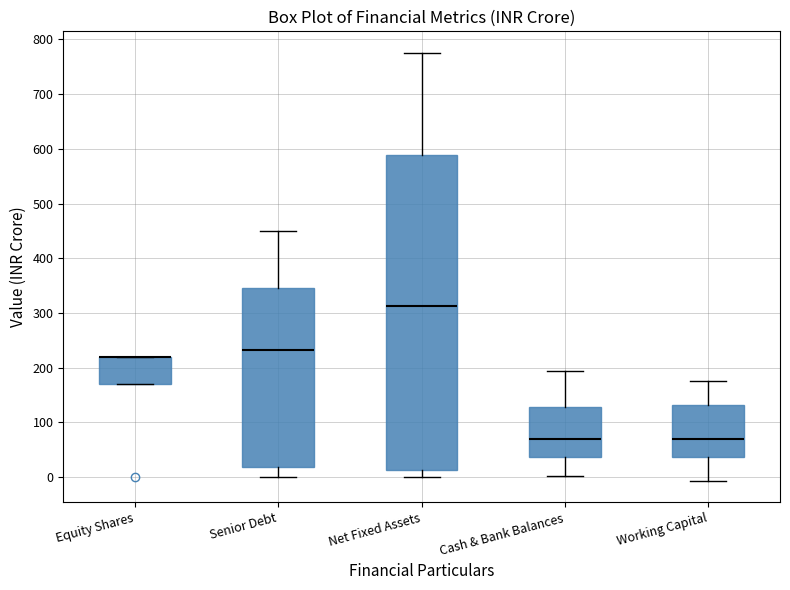

Which box is the tallest, from its lower edge to its upper edge?

Net Fixed Assets